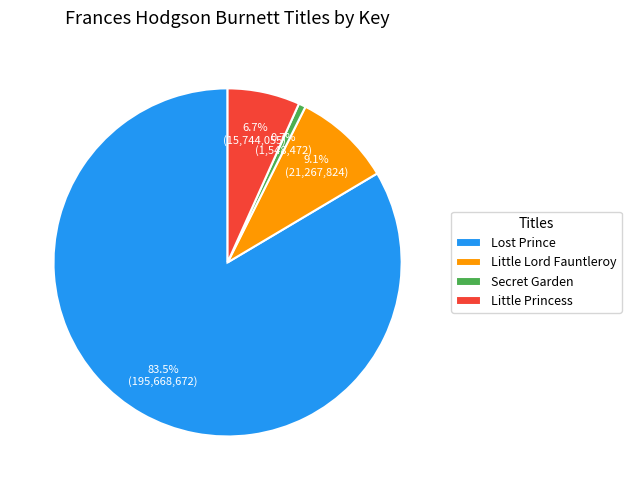

What portion of the pie excludes Lost Prince?

16.5%